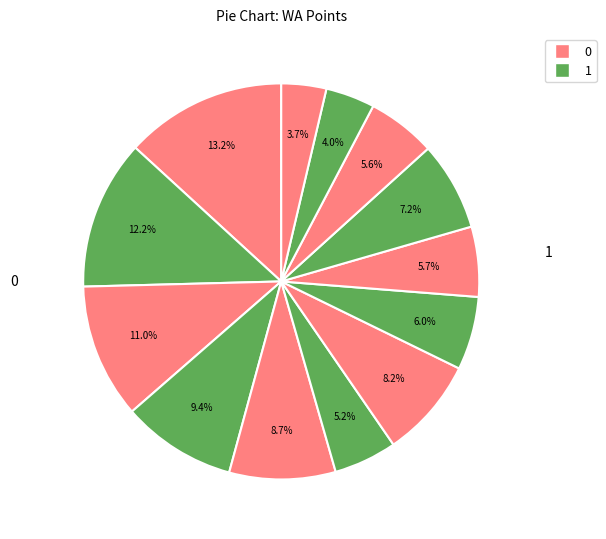

How many slices are in this pie chart?

13